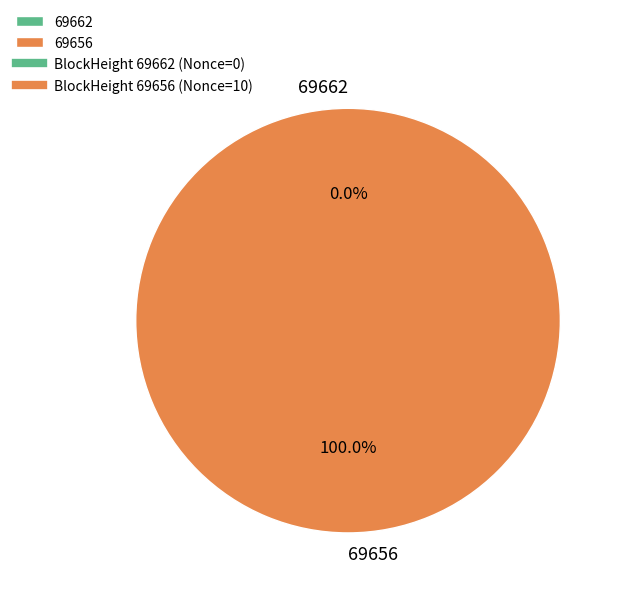

To the nearest percent, what is the difference between the 69662 and 69656 slice percentages?

100%